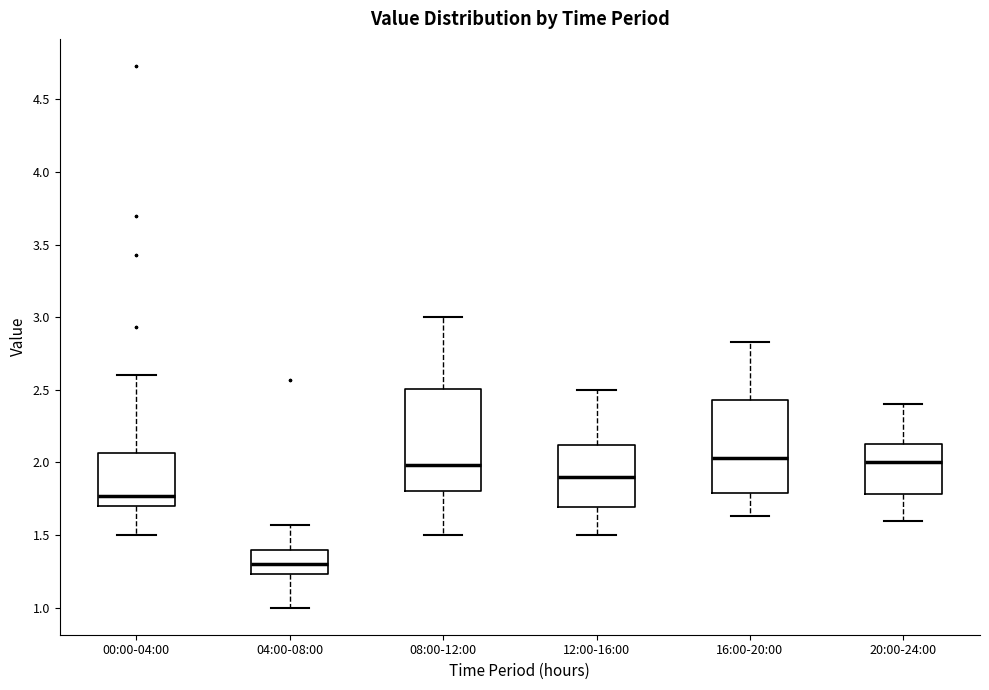

Reading left to right, transcribe this box plot: for each box, give where its median line is, the range the box spans, and where its two whiskers end, as read against the y-axis. The values are not printed on the chart, so give them approximately, as read against the axis.

00:00-04:00: median 1.75, box 1.70 to 2.05, whiskers 1.50 to 2.60
04:00-08:00: median 1.30, box 1.25 to 1.40, whiskers 1.00 to 1.55
08:00-12:00: median 2.00, box 1.80 to 2.50, whiskers 1.50 to 3.00
12:00-16:00: median 1.90, box 1.70 to 2.10, whiskers 1.50 to 2.50
16:00-20:00: median 2.05, box 1.80 to 2.45, whiskers 1.65 to 2.85
20:00-24:00: median 2.00, box 1.80 to 2.15, whiskers 1.60 to 2.40